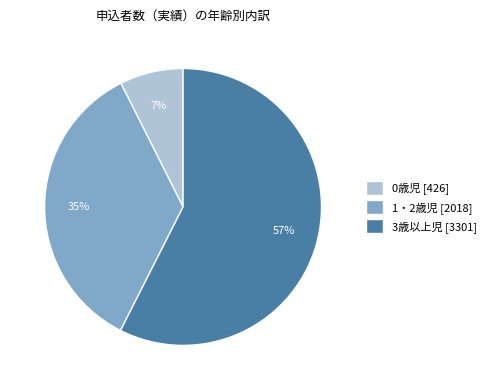

The 3歳以上児 slice represents 66% of the pie. True or false?

False